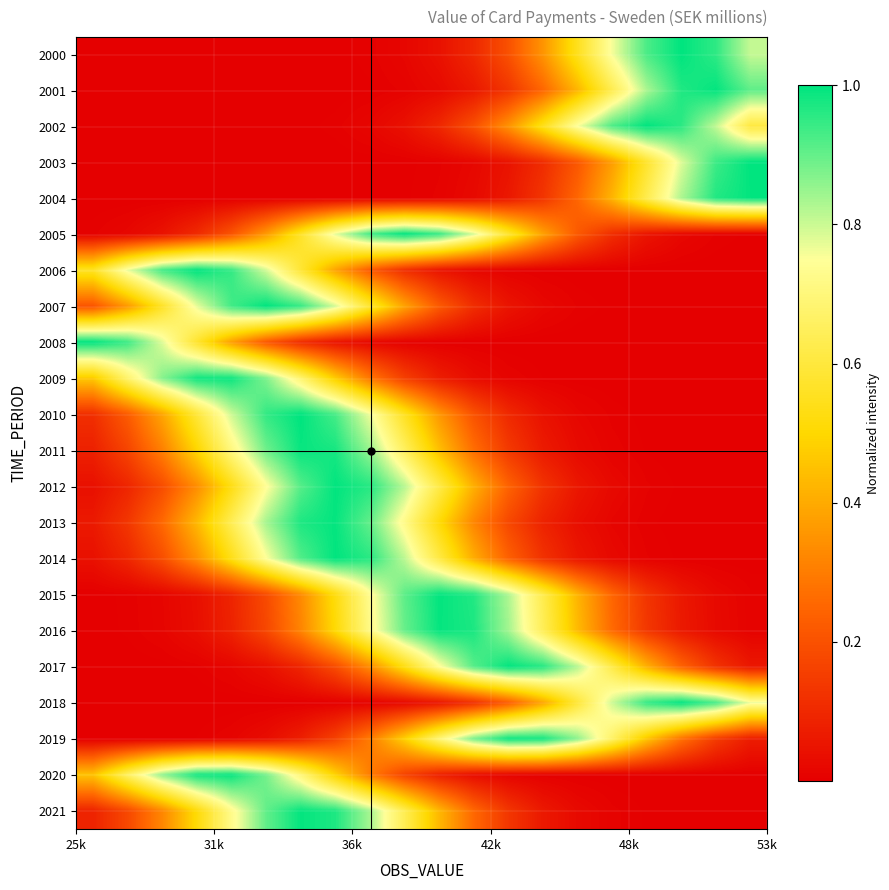

Rank the series by their maximum value, from lowest to highest.

2009, 2019, 2020, 2011, 2016, 2013, 2021, 2001, 2004, 2015, 2017, 2012, 2014, 2002, 2000, 2018, 2010, 2006, 2007, 2005, 2003, 2008